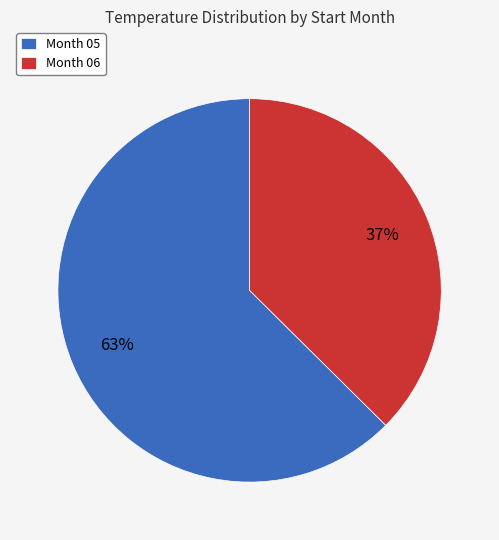

Count the number of slices in the pie.

2